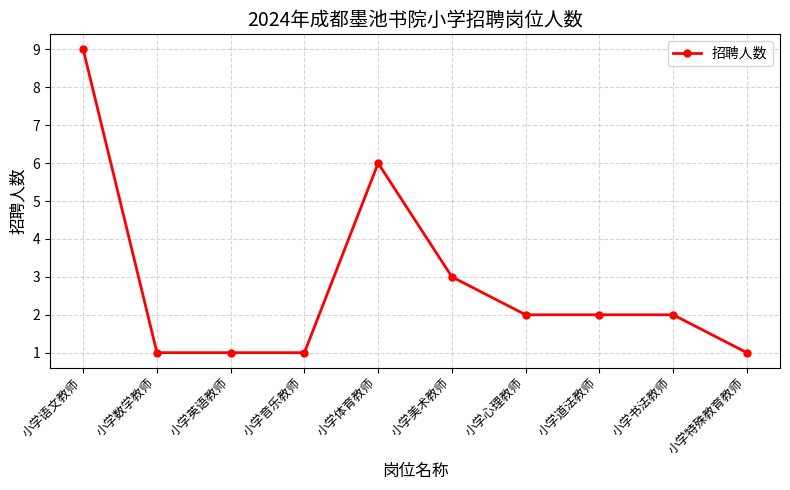

Where does the data first go above 2?

小学语文教师